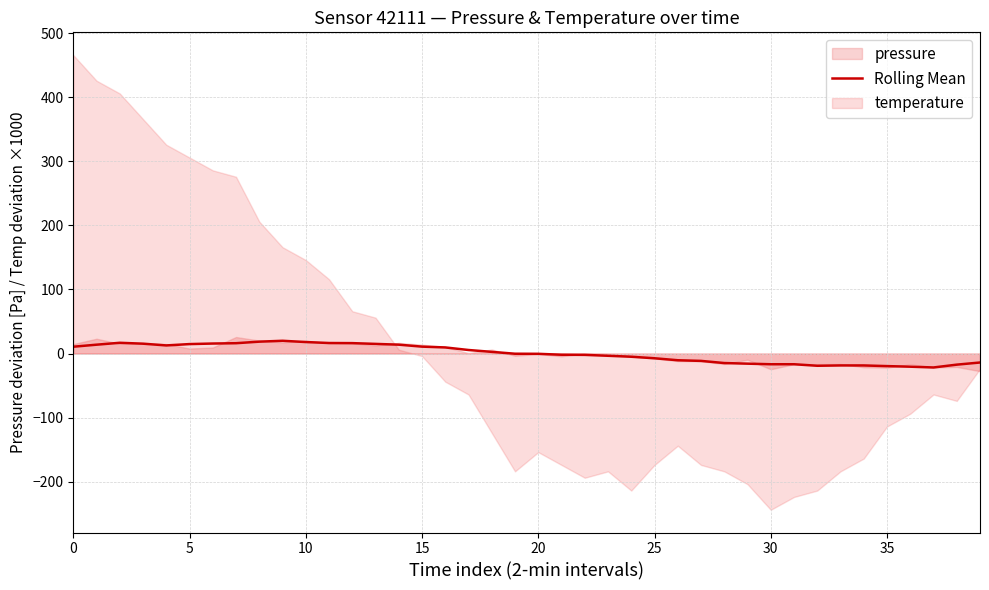

What is the average value?

0.1